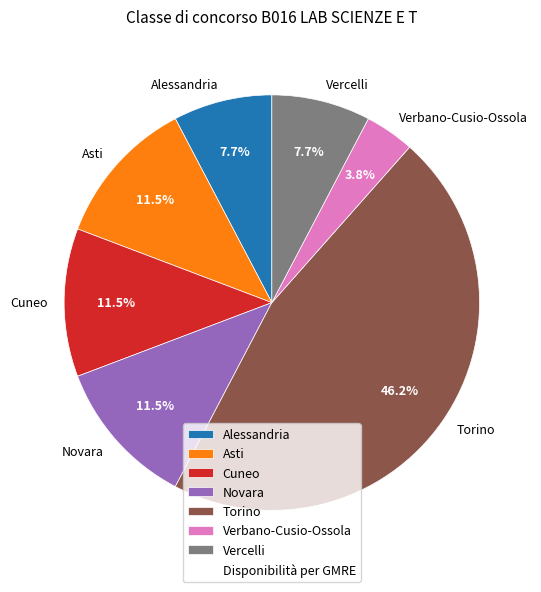

How many segments does this pie chart have?

7